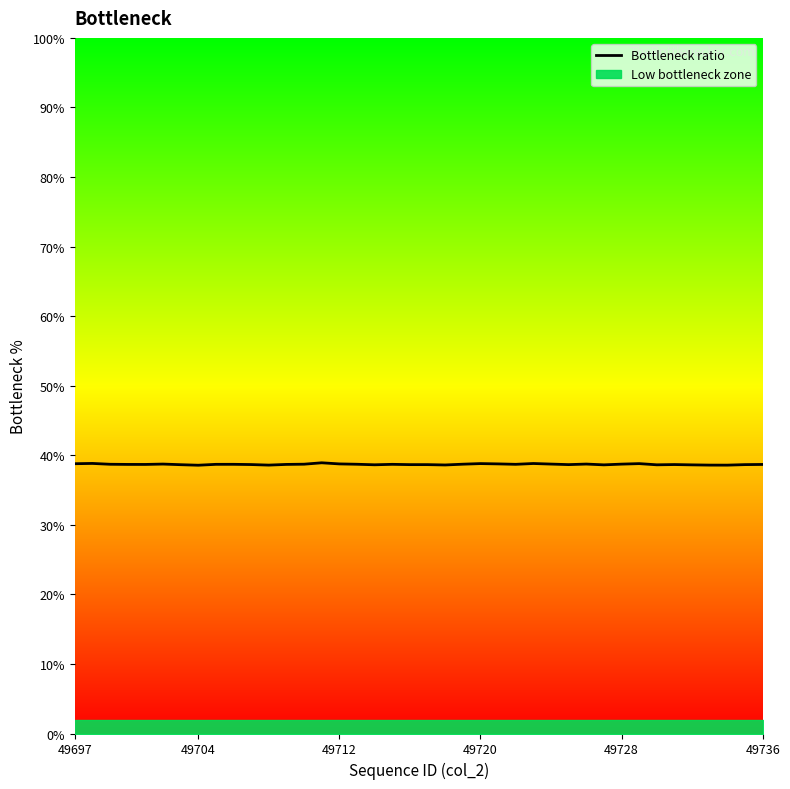

Count the values in the range 38 to 39.

40